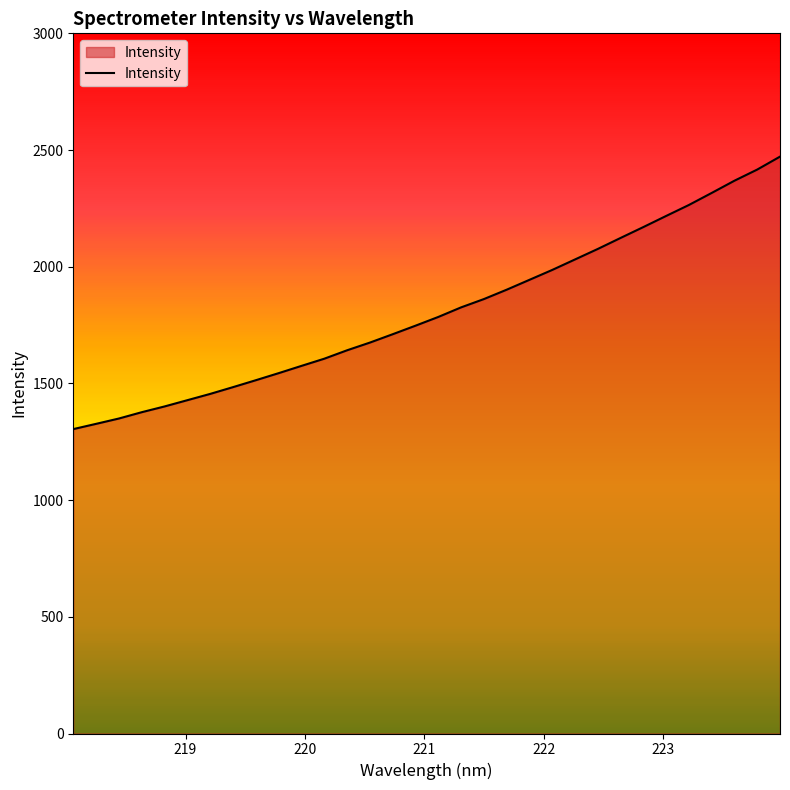

What is the smallest value displayed?

1304.3